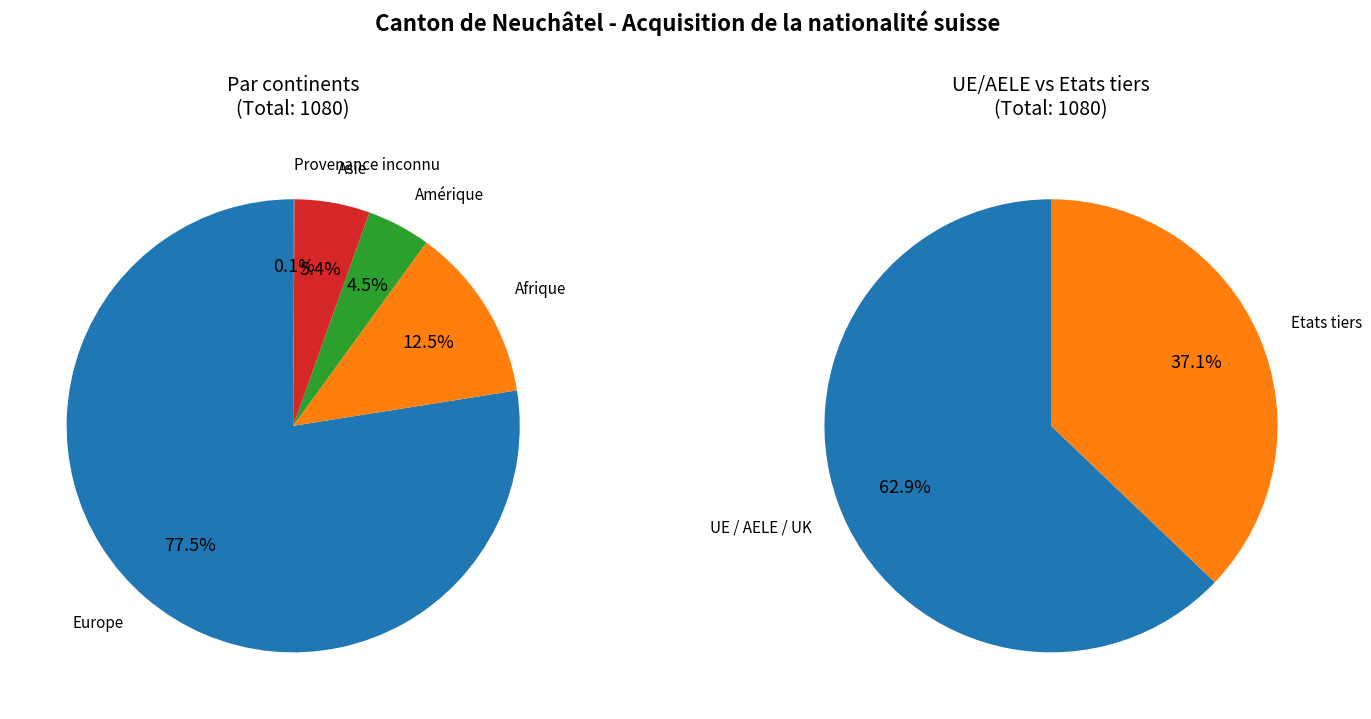

What percentage is NOT represented by Amérique?

95.5%